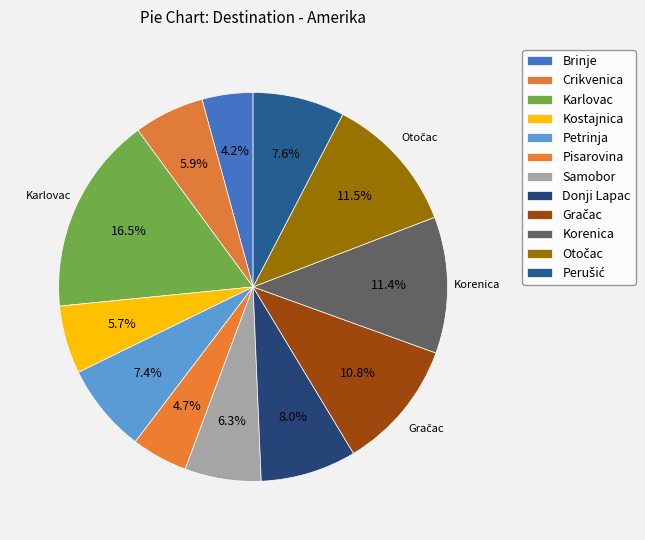

Count the number of slices in the pie.

12